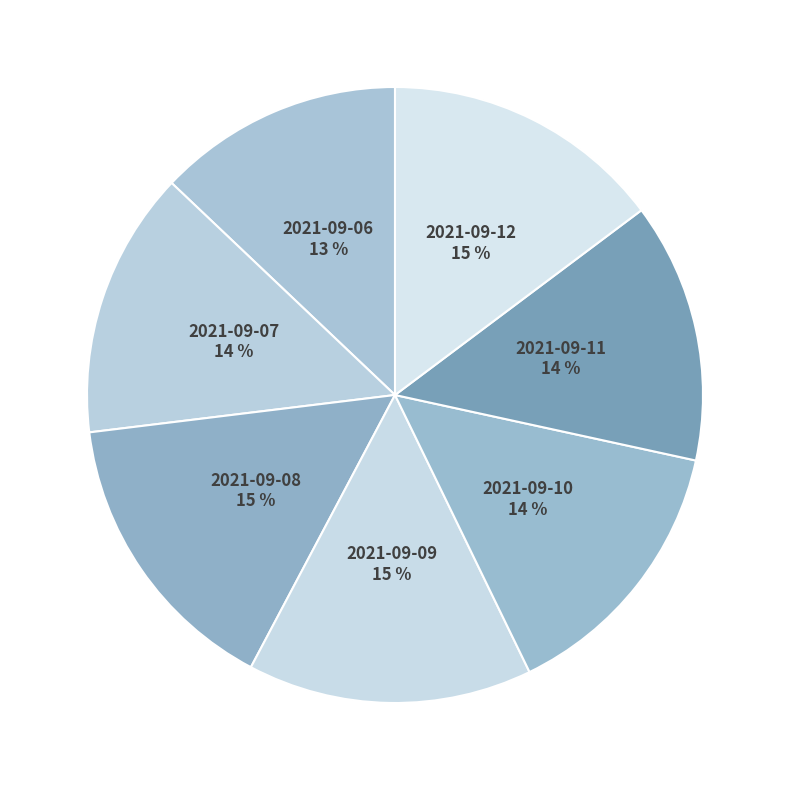

Does any single category account for the majority?

No